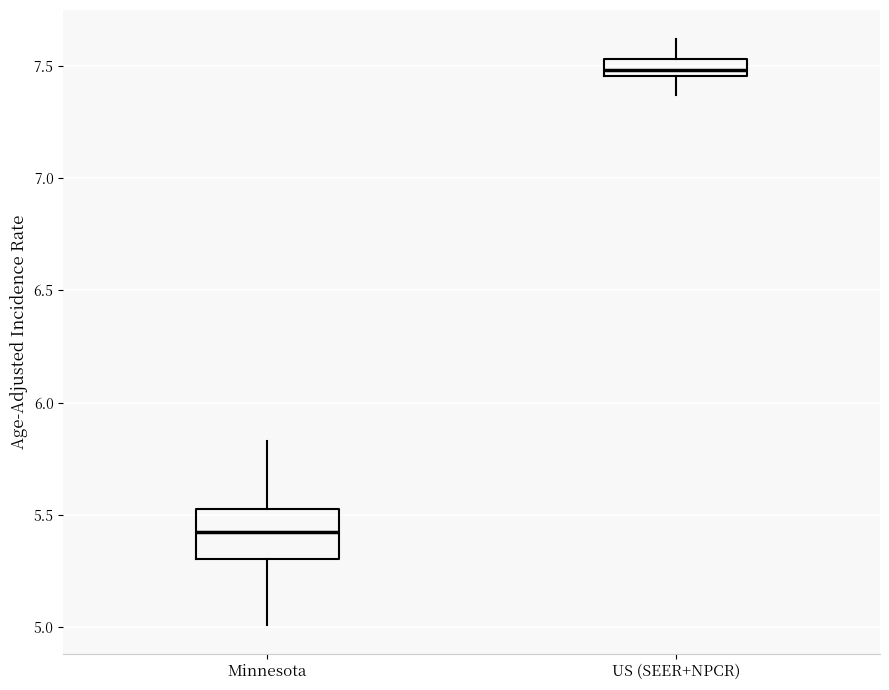

Reading left to right, read every box against the y-axis: the position of its median line, the range the box covers, and the ends of its whiskers. The values are not printed on the chart, so give them approximately, as read against the axis.

Minnesota: median 5.40, box 5.30 to 5.55, whiskers 5.00 to 5.85
US (SEER+NPCR): median 7.50, box 7.45 to 7.55, whiskers 7.35 to 7.60